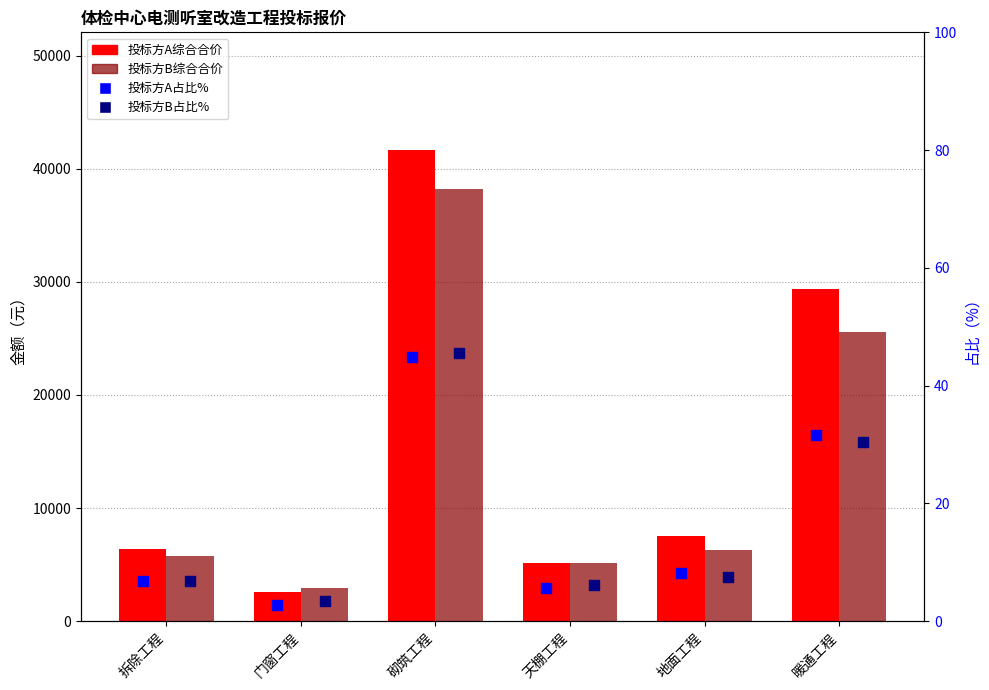

What are all the series names shown in the legend?

投标方A综合合价, 投标方B综合合价, 投标方A占比%, 投标方B占比%